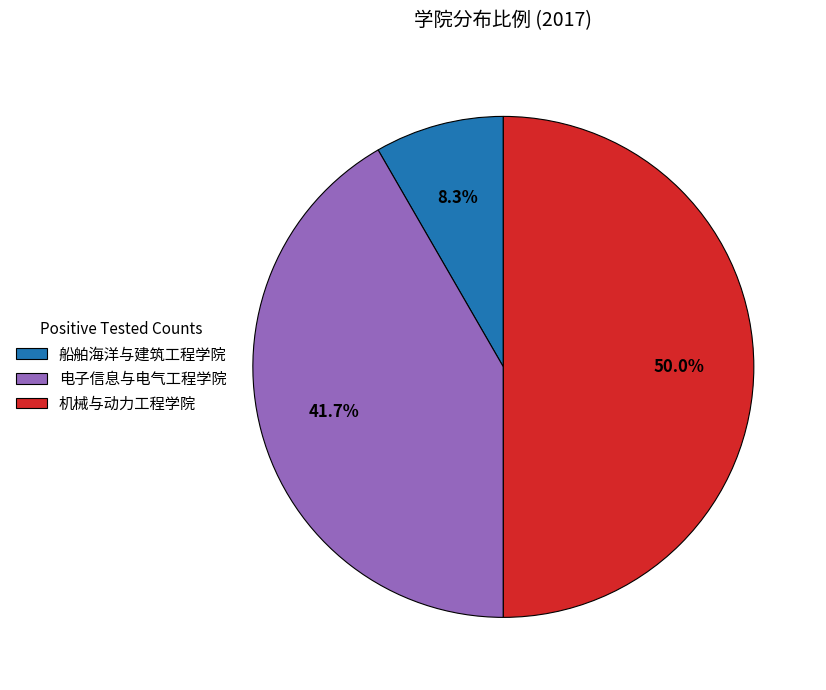

Count the number of slices in the pie.

3